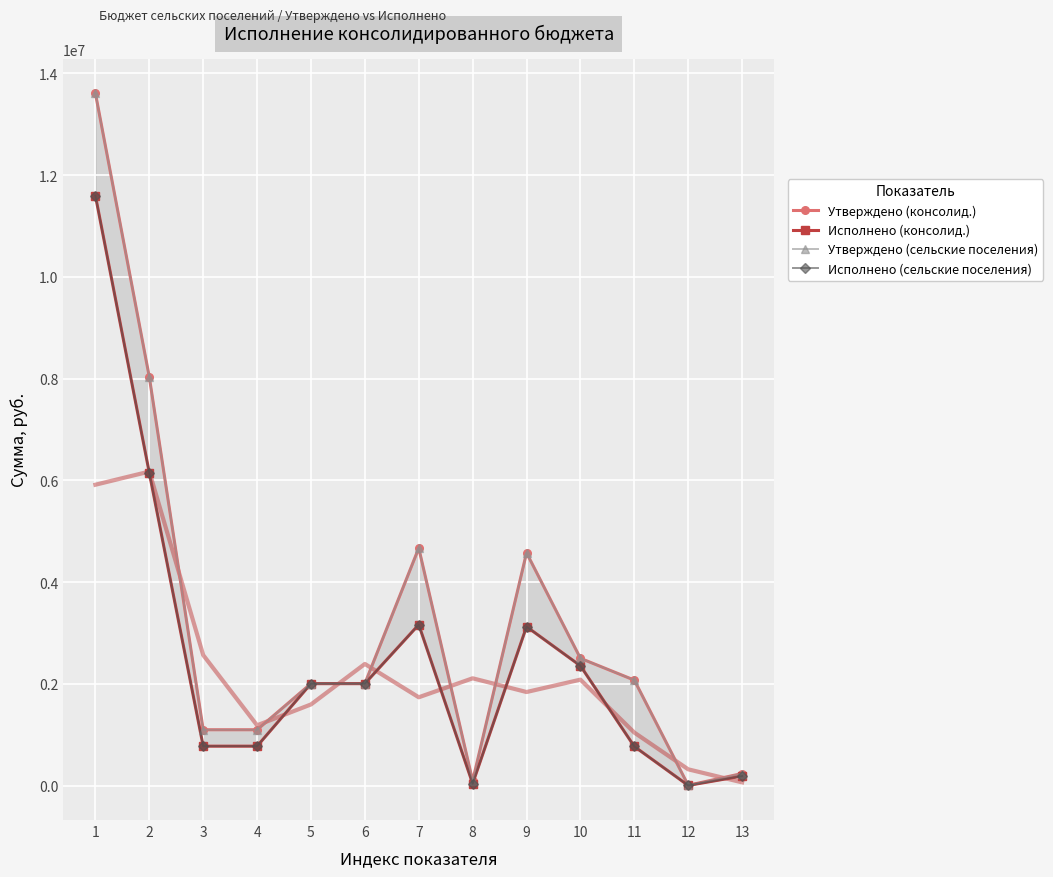

What is the difference between the maximum and minimum values in the Утверждено (сельские поселения) series?

13601000.0